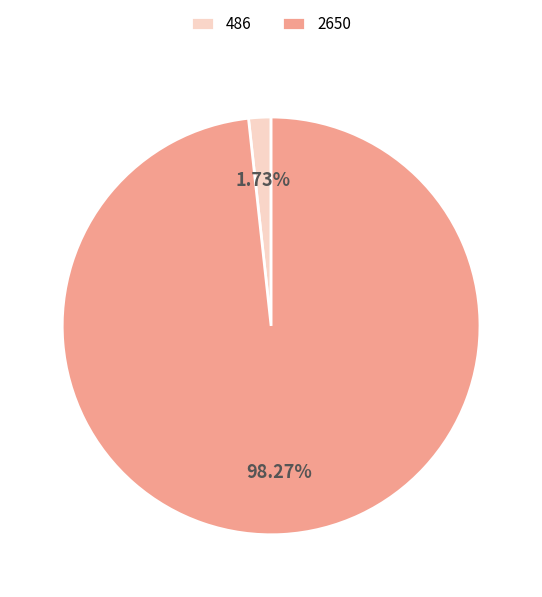

What is the majority slice?

2650